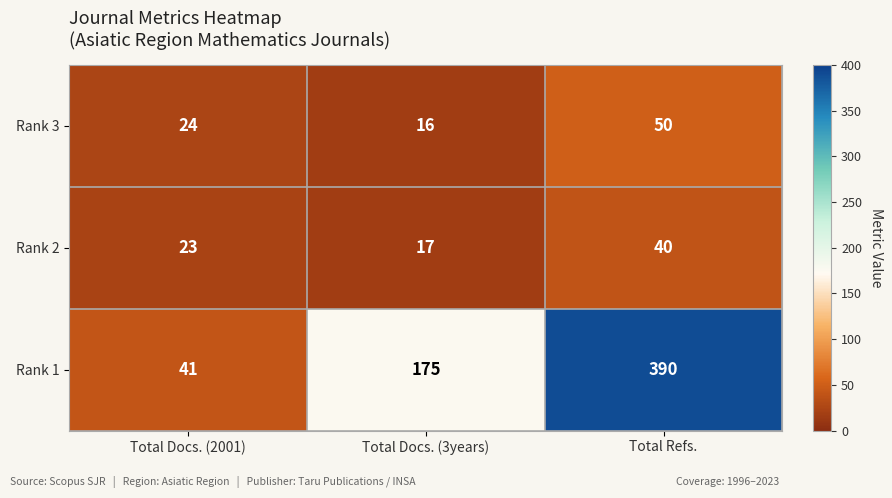

What is the greatest value displayed?

390